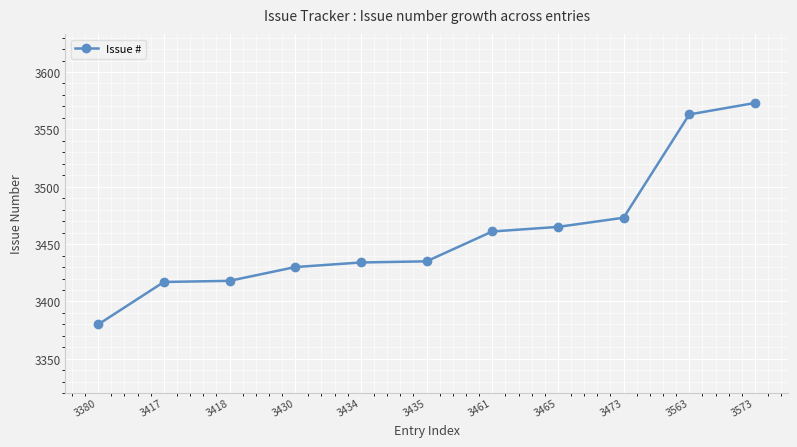

What is the difference between the maximum and minimum values?

193